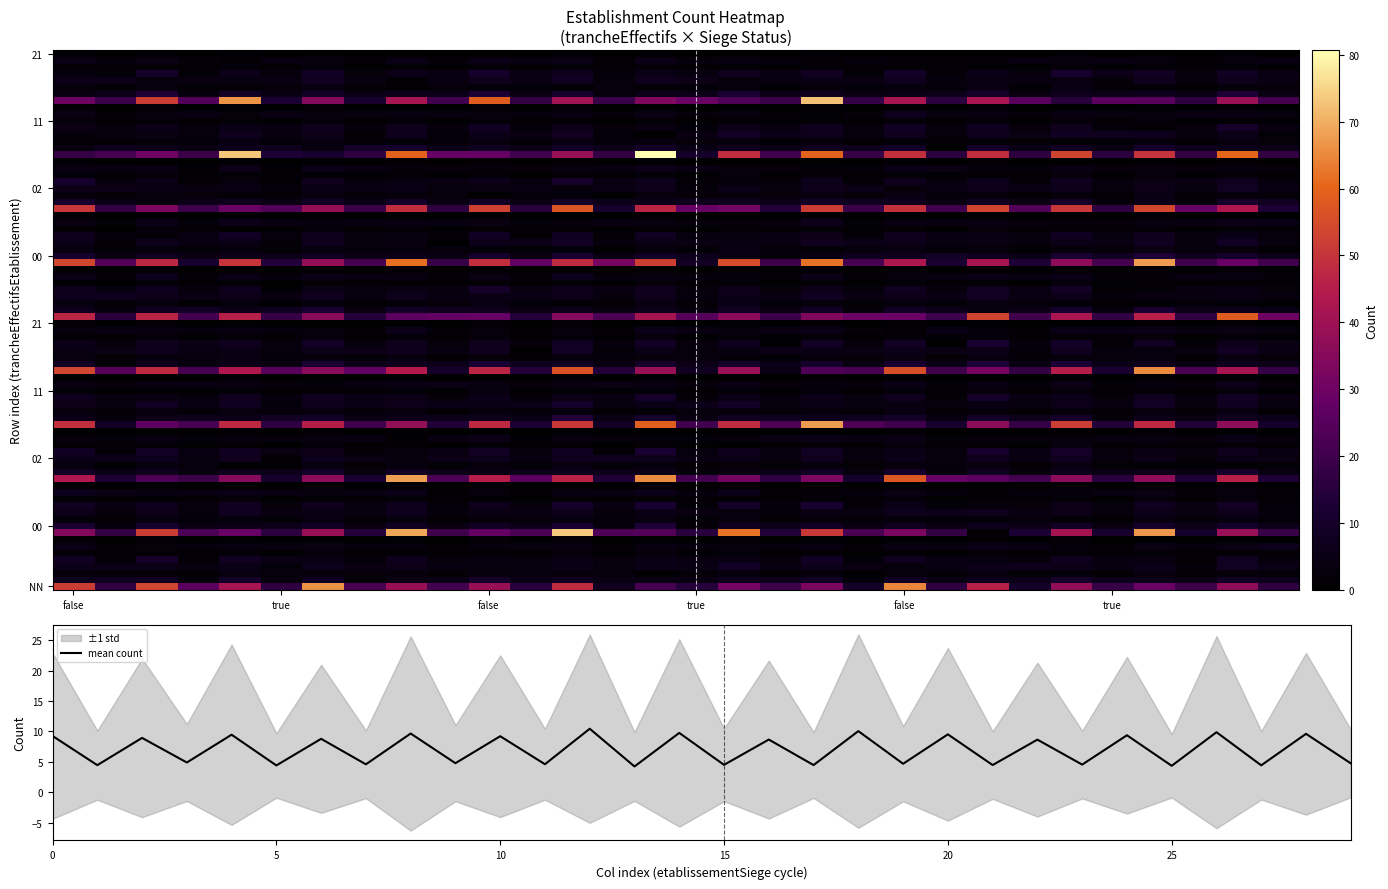

Is it true that mean count equals 9.3 at 0?

True